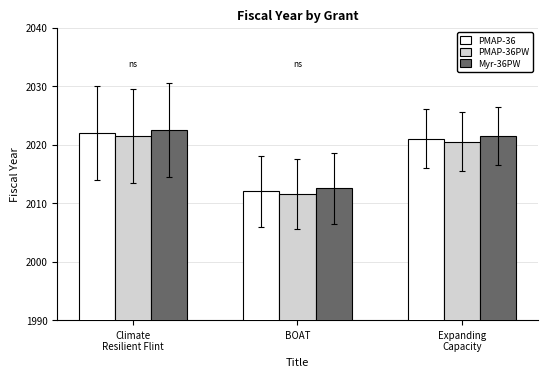

At how many categories does at least one series exceed 2014?

2